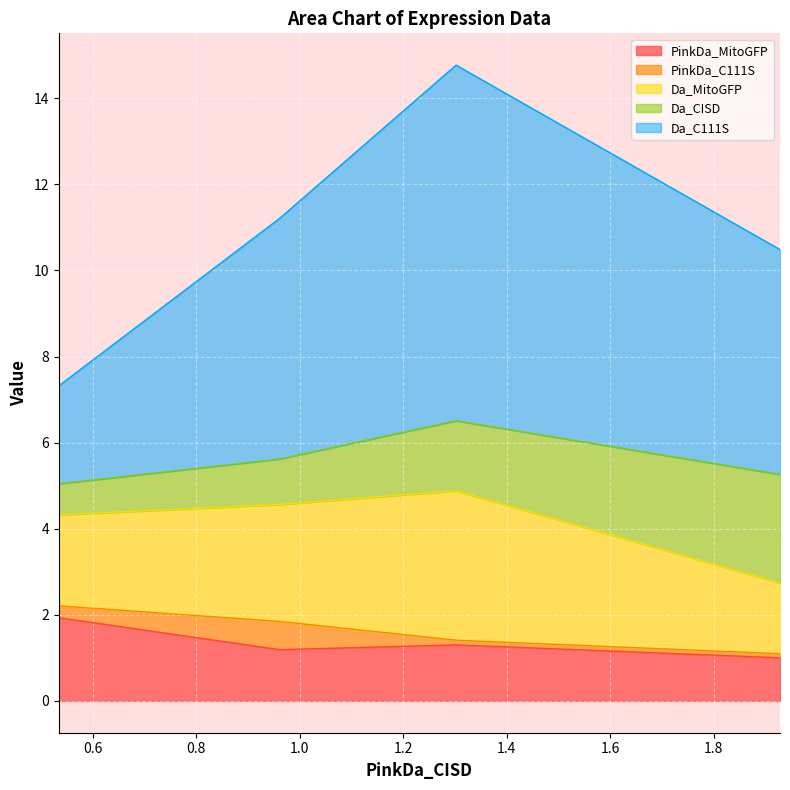

Reading left to right, transcribe all the data shown in this chart.

PinkDa_MitoGFP: 1.928134938=1.0	1.302174789=1.3	0.961217719=1.2	0.534600046=1.9
PinkDa_C111S: 1.928134938=0.1	1.302174789=0.1	0.961217719=0.7	0.534600046=0.3
Da_MitoGFP: 1.928134938=1.6	1.302174789=3.5	0.961217719=2.7	0.534600046=2.1
Da_CISD: 1.928134938=2.5	1.302174789=1.6	0.961217719=1.1	0.534600046=0.7
Da_C111S: 1.928134938=5.2	1.302174789=8.3	0.961217719=5.6	0.534600046=2.3